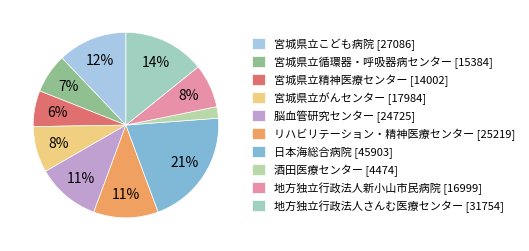

Is 宮城県立精神医療センター the majority of the pie?

No